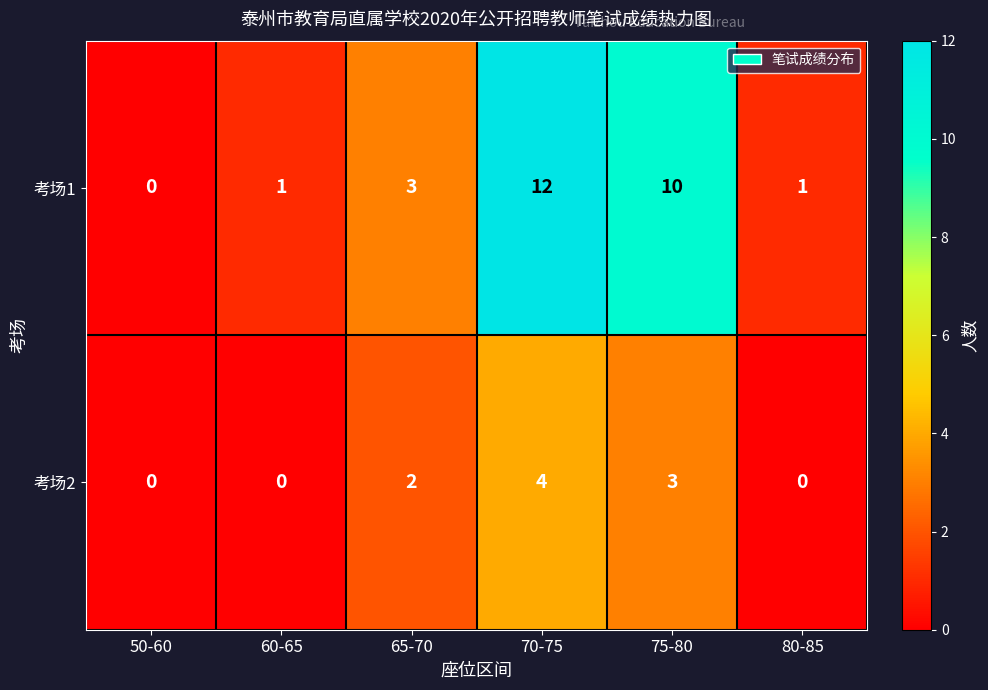

Which series has the largest total across all categories?

考场1